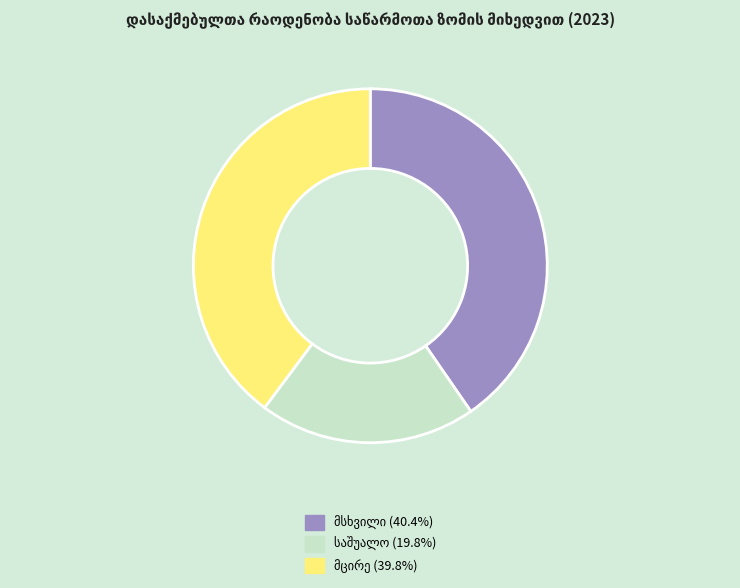

How many slices are in this pie chart?

3